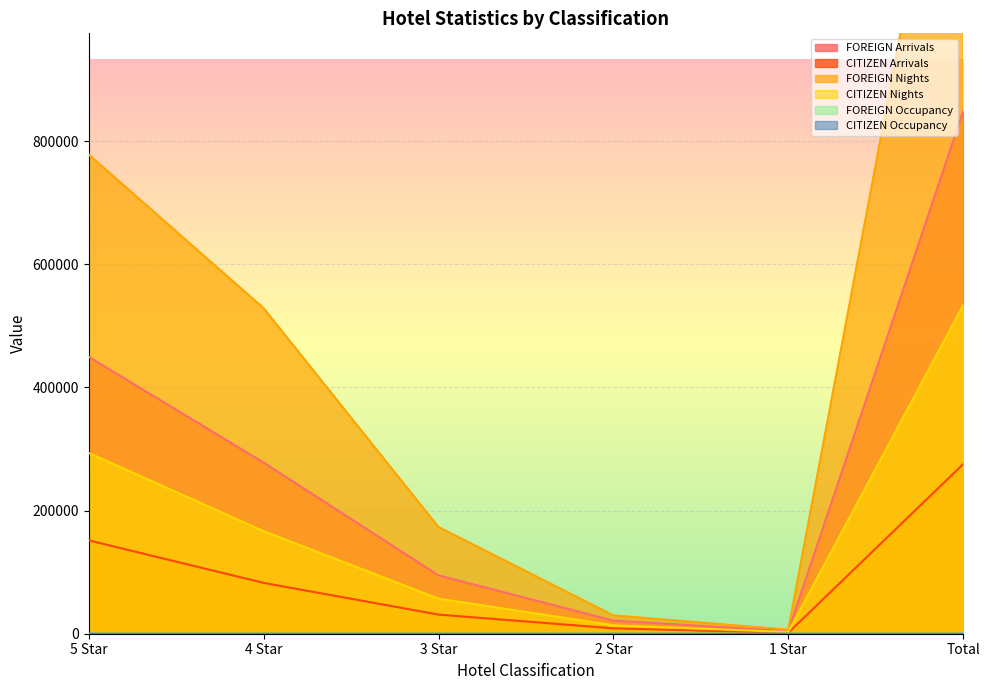

The value of FOREIGN Arrivals at 1 Star is 6421.3. True or false?

False